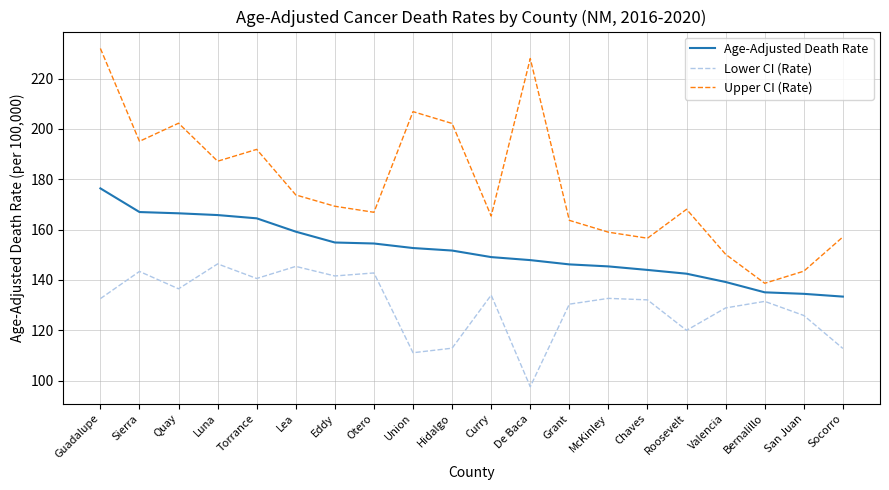

At which label is Upper CI (Rate) closest to 185?

Luna